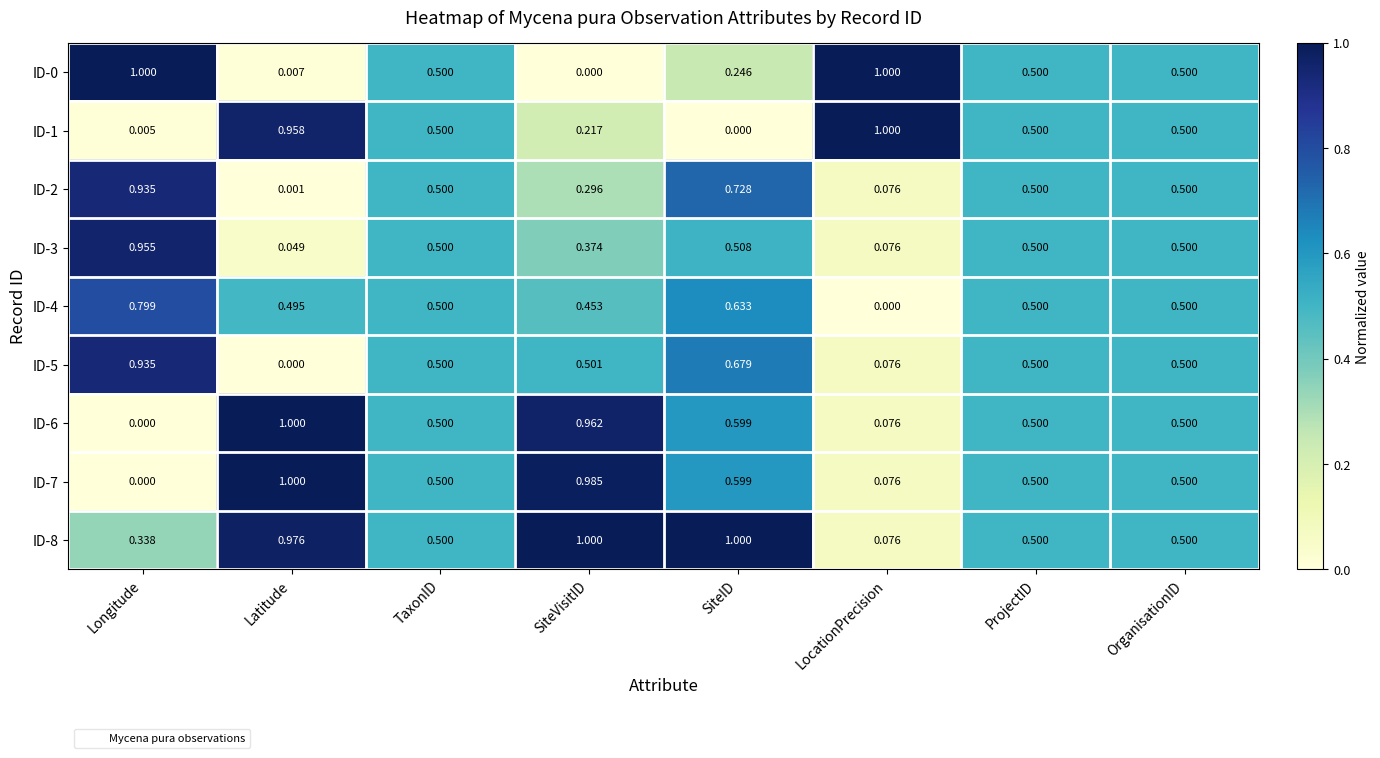

Where is ID-5 nearest to the value 0?

Latitude